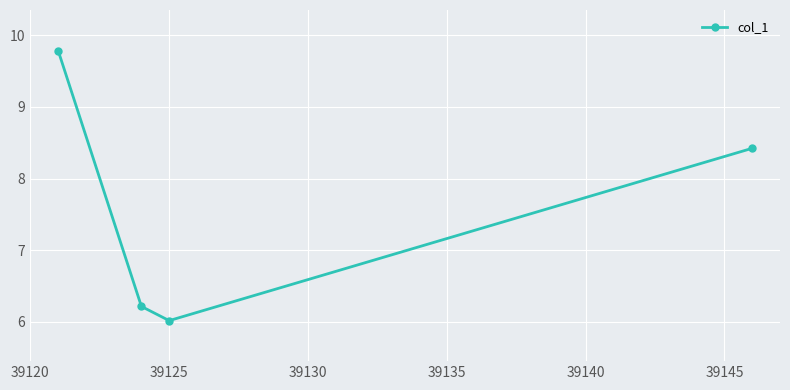

Reading right to left, what are all the values shown in this chart?

8.4	6.0	6.2	9.8